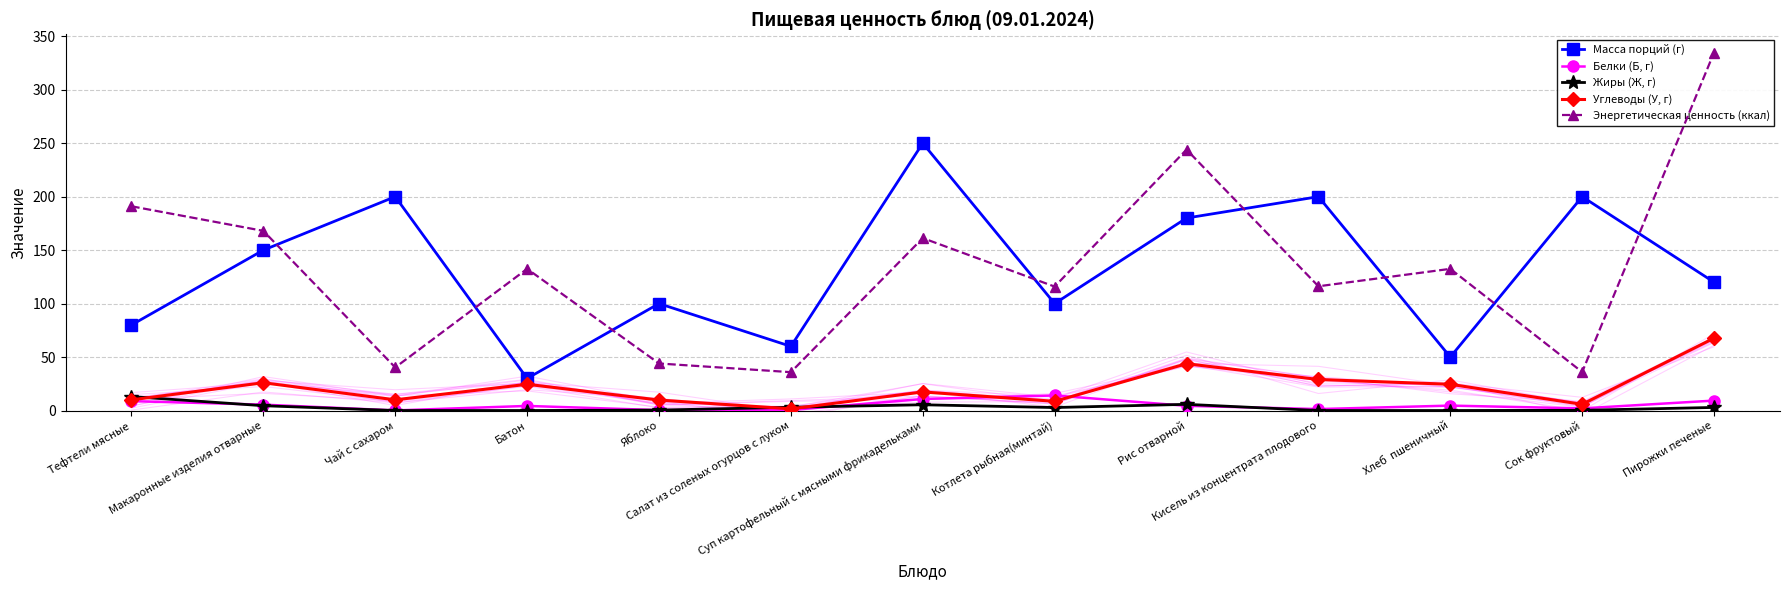

The Белки (Б, г) series shows 6.3 at Батон. True or false?

False